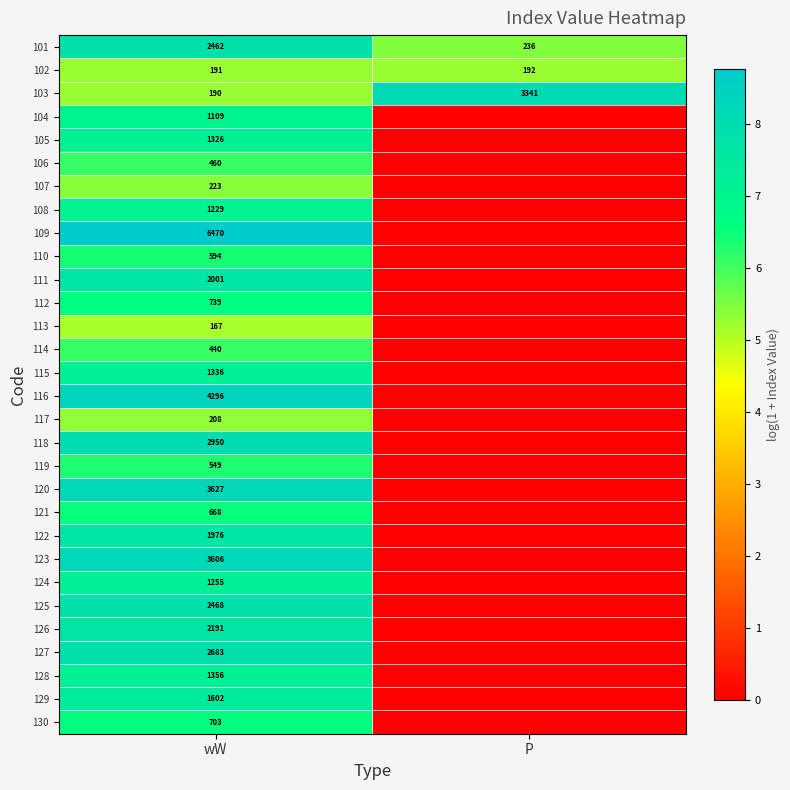

True or false: 108 has a value of 1229 at wW.

True